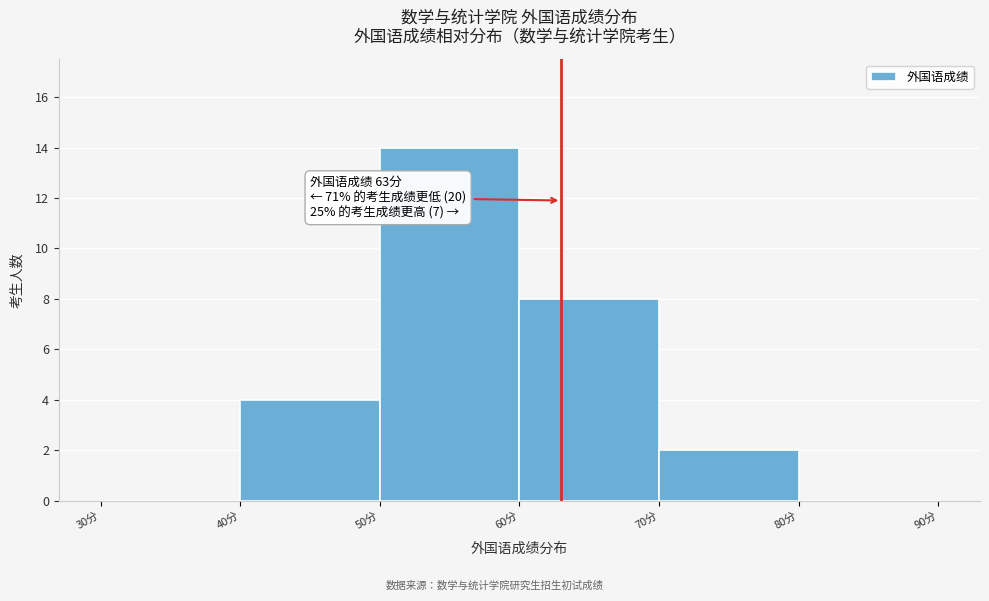

Over which range of the x-axis is the bar tallest?

50 to 60